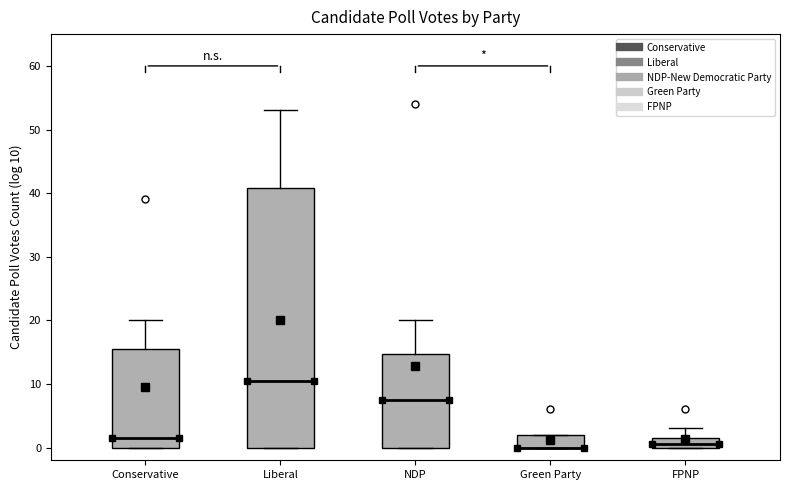

Reading left to right, transcribe this box plot: for each box, give where its median line is, the range the box spans, and where its two whiskers end, as read against the y-axis. The values are not printed on the chart, so give them approximately, as read against the axis.

Conservative: median 2, box 0 to 16, whiskers 0 to 20
Liberal: median 11, box 0 to 41, whiskers 0 to 53
NDP: median 8, box 0 to 15, whiskers 0 to 20
Green Party: median 0 (drawn on the box's lower edge), box 0 to 2, whiskers 0 to 2
FPNP: median 1, box 0 to 2, whiskers 0 to 3